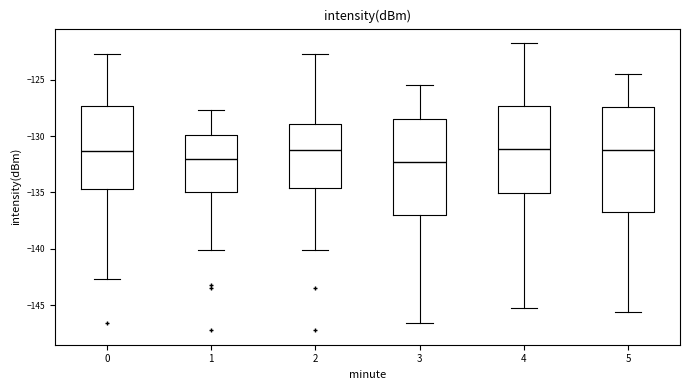

Reading left to right, read every box against the y-axis: the position of its median line, the range the box covers, and the ends of its whiskers. The values are not printed on the chart, so give them approximately, as read against the axis.

0: median -131.5, box -134.5 to -127.5, whiskers -142.5 to -122.5
1: median -132.0, box -135.0 to -130.0, whiskers -140.0 to -127.5
2: median -131.0, box -134.5 to -129.0, whiskers -140.0 to -122.5
3: median -132.5, box -137.0 to -128.5, whiskers -146.5 to -125.5
4: median -131.0, box -135.0 to -127.5, whiskers -145.0 to -121.5
5: median -131.5, box -136.5 to -127.5, whiskers -145.5 to -124.5